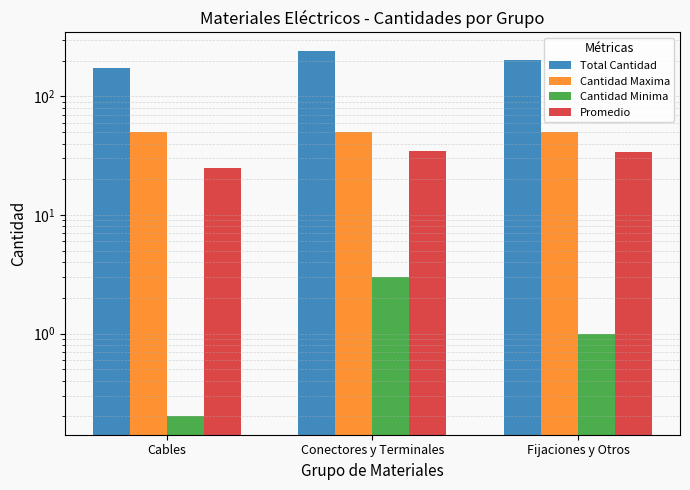

At which category is the sum across all series the highest?

Conectores y Terminales